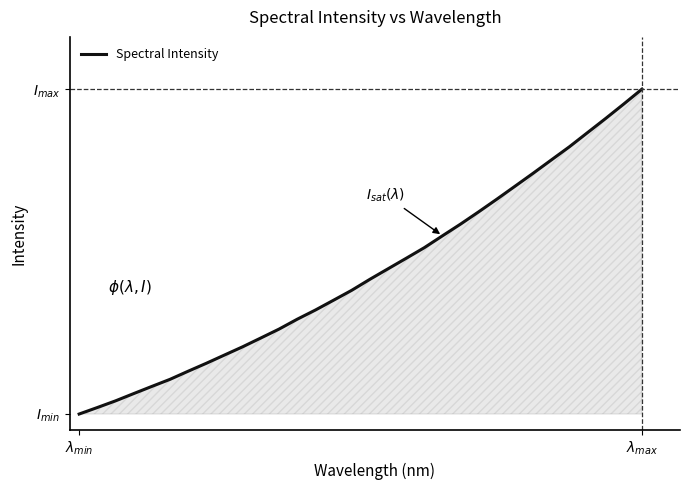

What is the difference between the maximum and minimum values?

1617.5